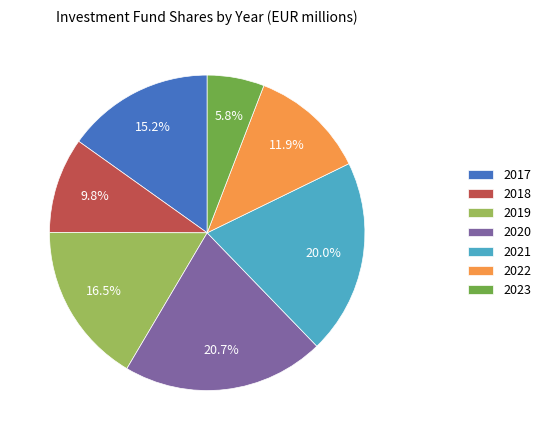

Rank the categories by value from lowest to highest.

2023, 2018, 2022, 2017, 2019, 2021, 2020